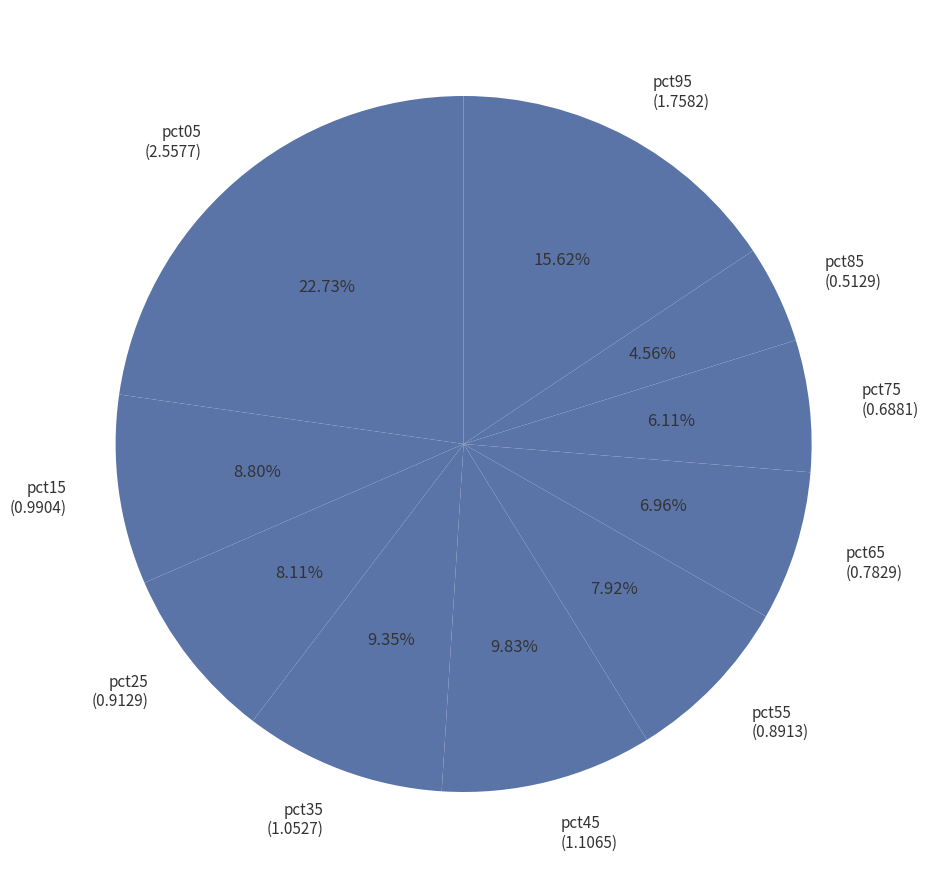

To the nearest percent, what is the difference between the largest and smallest slice percentages?

18%